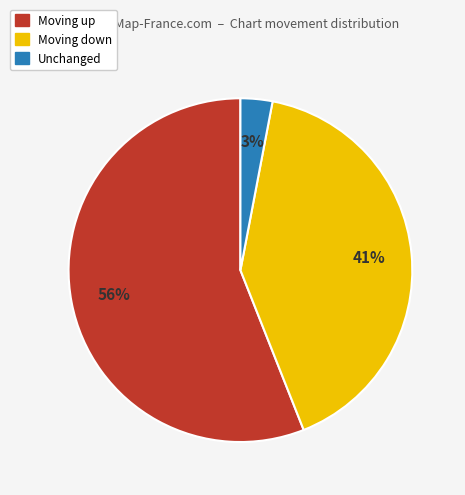

Combined, do Moving up and Unchanged account for over 50%?

Yes